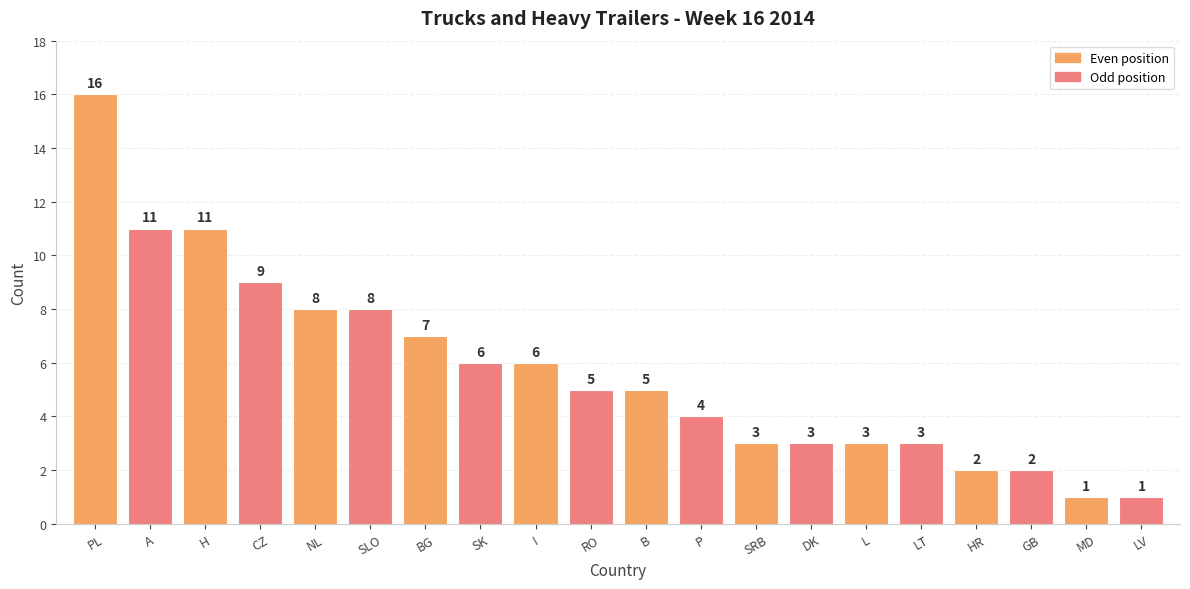

What is the sum of all values?

114